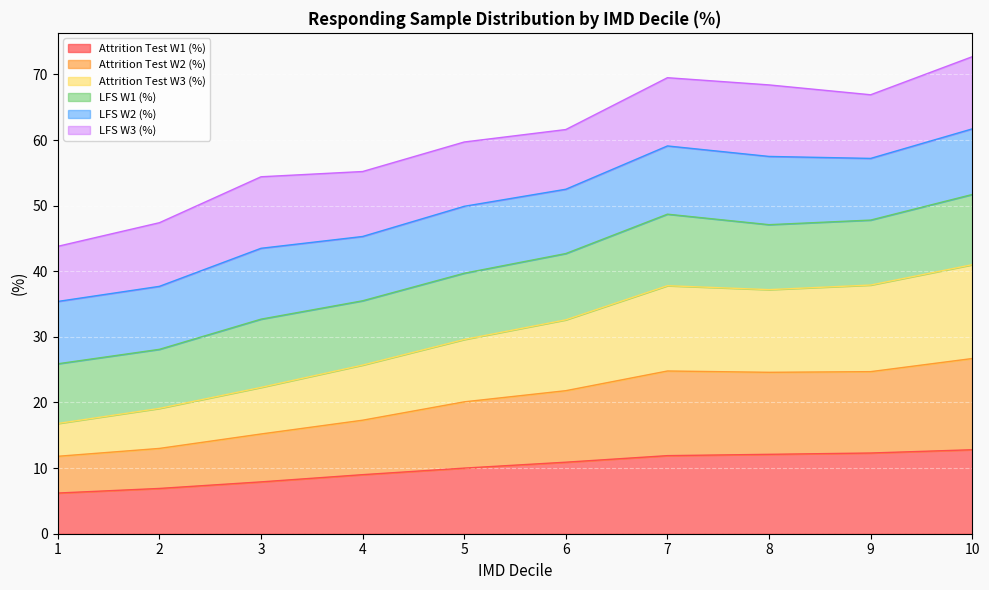

What is the total value across all series at 7?

69.5